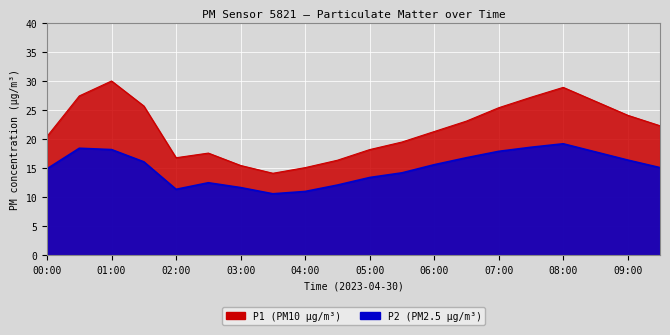

What are all the series names shown in the legend?

P1, P2